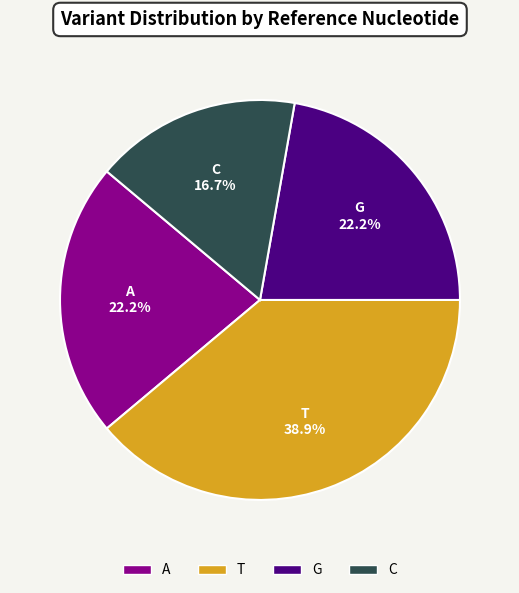

The A slice represents 22% of the pie. True or false?

True